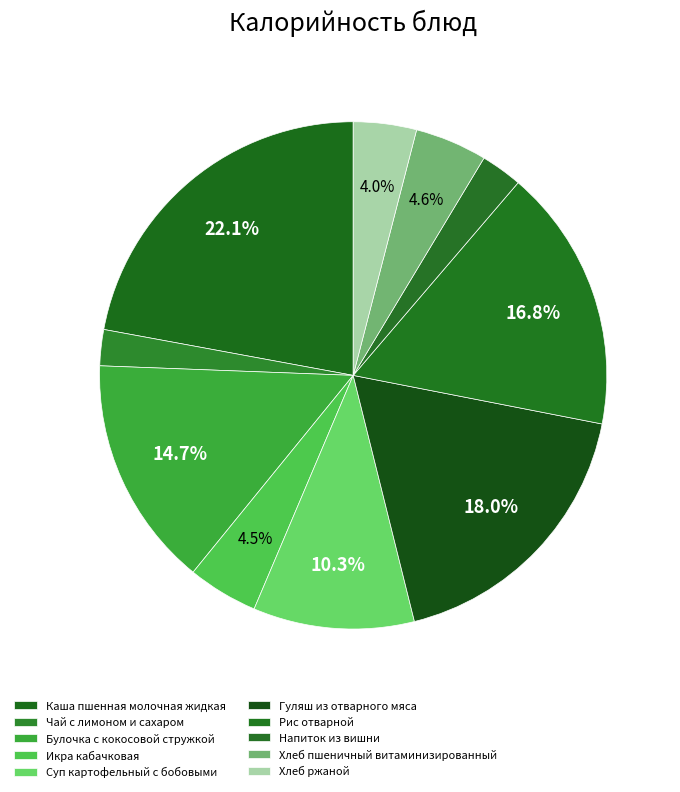

Is the sum of Хлеб пшеничный витаминизированный and Суп картофельный с бобовыми greater than half?

No